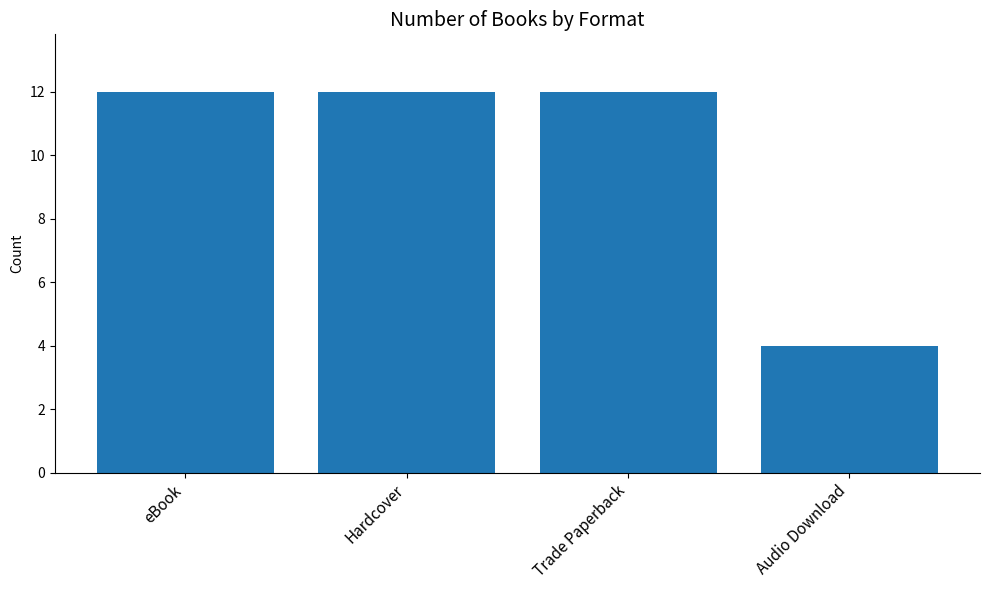

What is the approximate value at Audio Download?

4